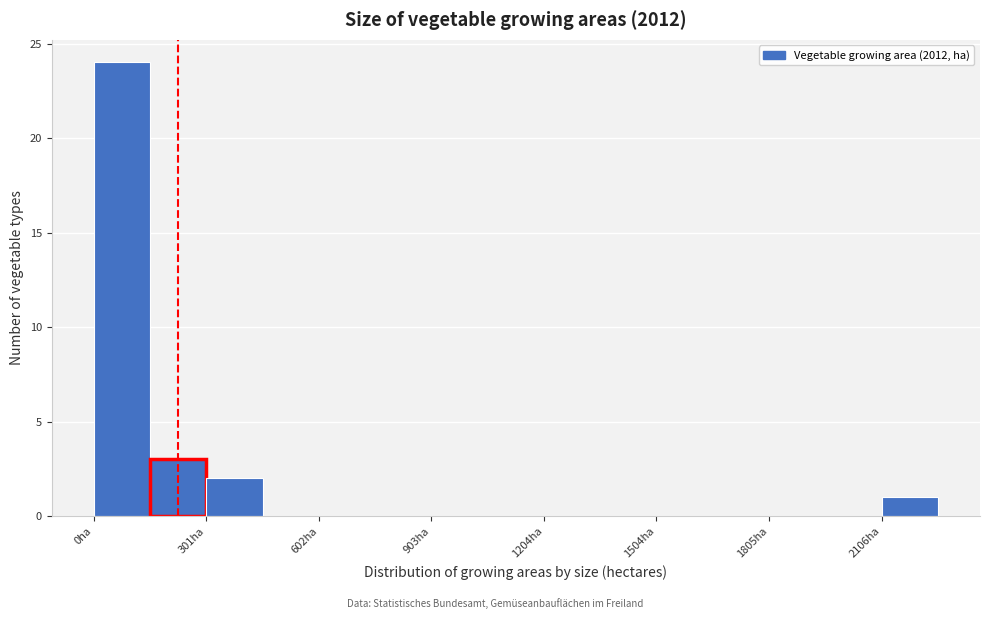

Read against the x-axis, roughly where is the centre of the tallest bar?

100